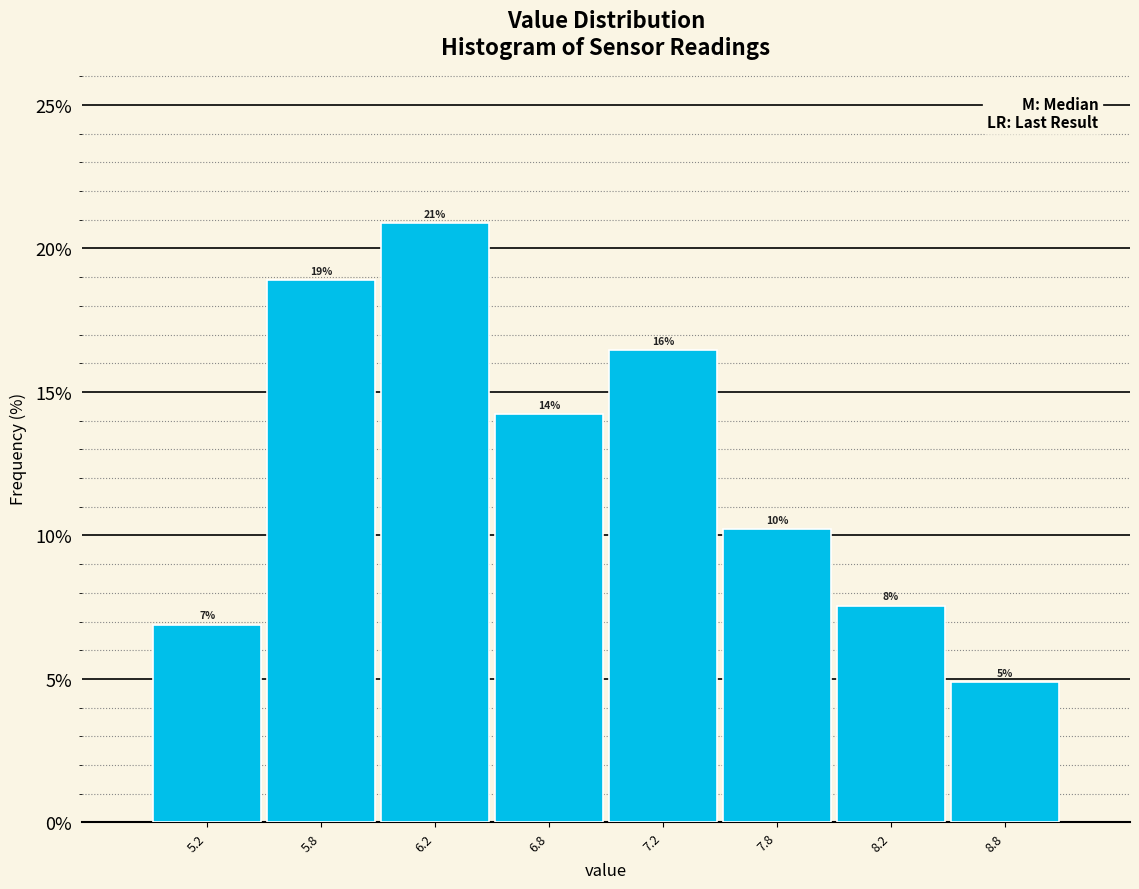

Are the bars horizontal?

No